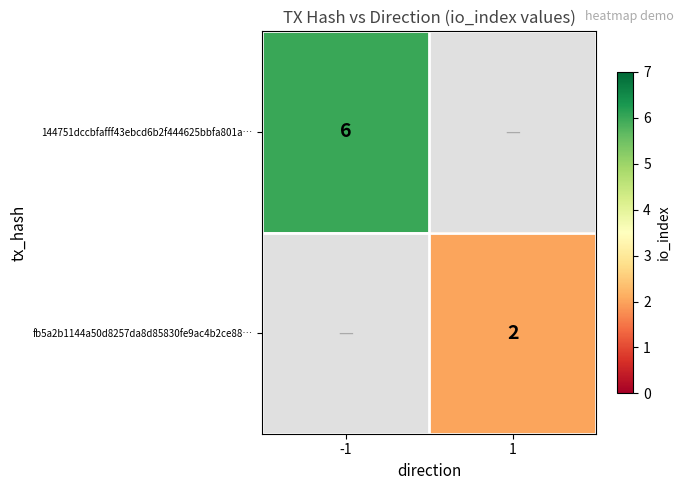

Count the number of categories in the chart.

2